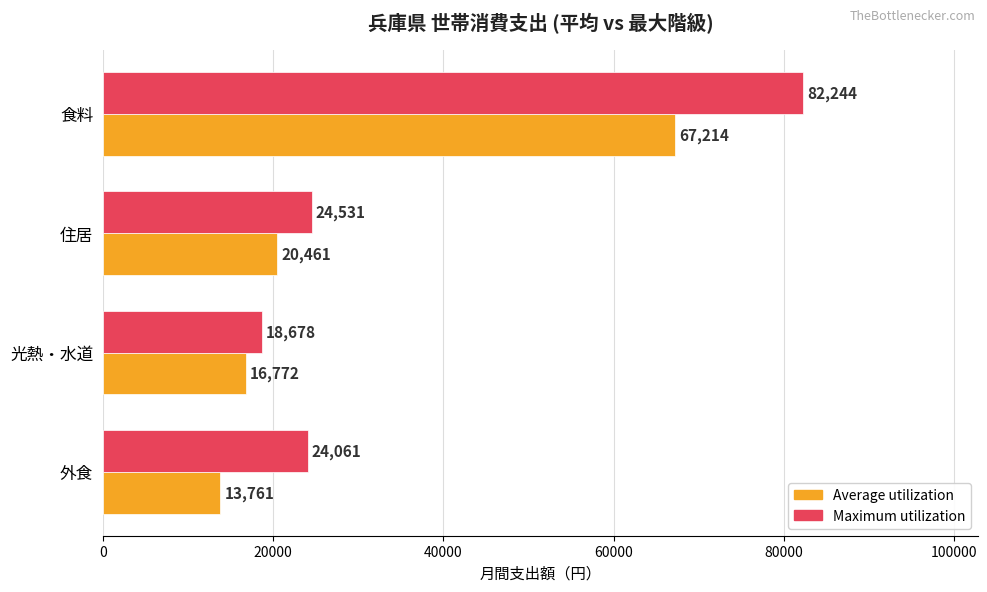

What is the difference between the Average utilization values at 住居 and 食料?

46753